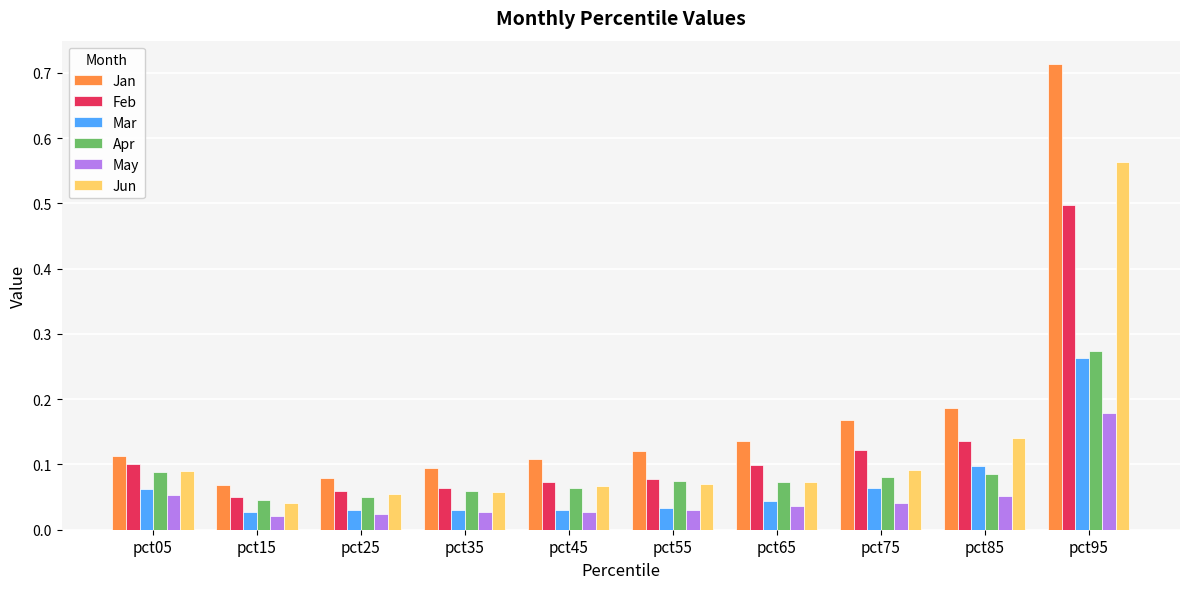

Which series has the widest spread of values?

Jan